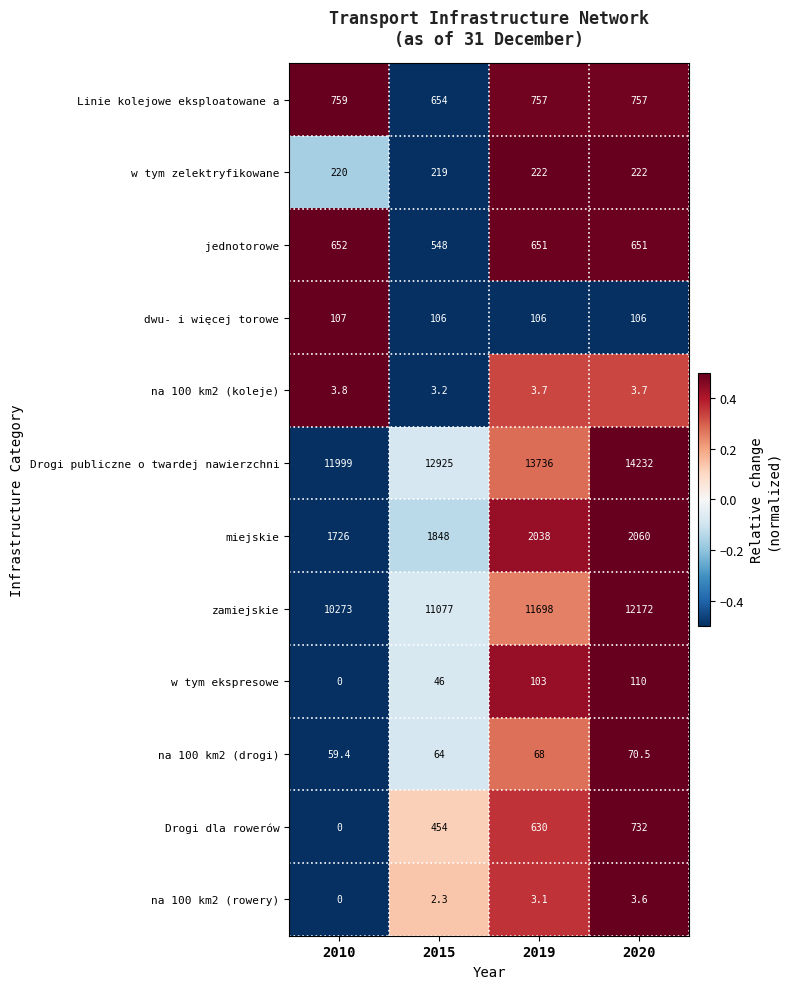

How many values in the zamiejskie series are below 11698?

2